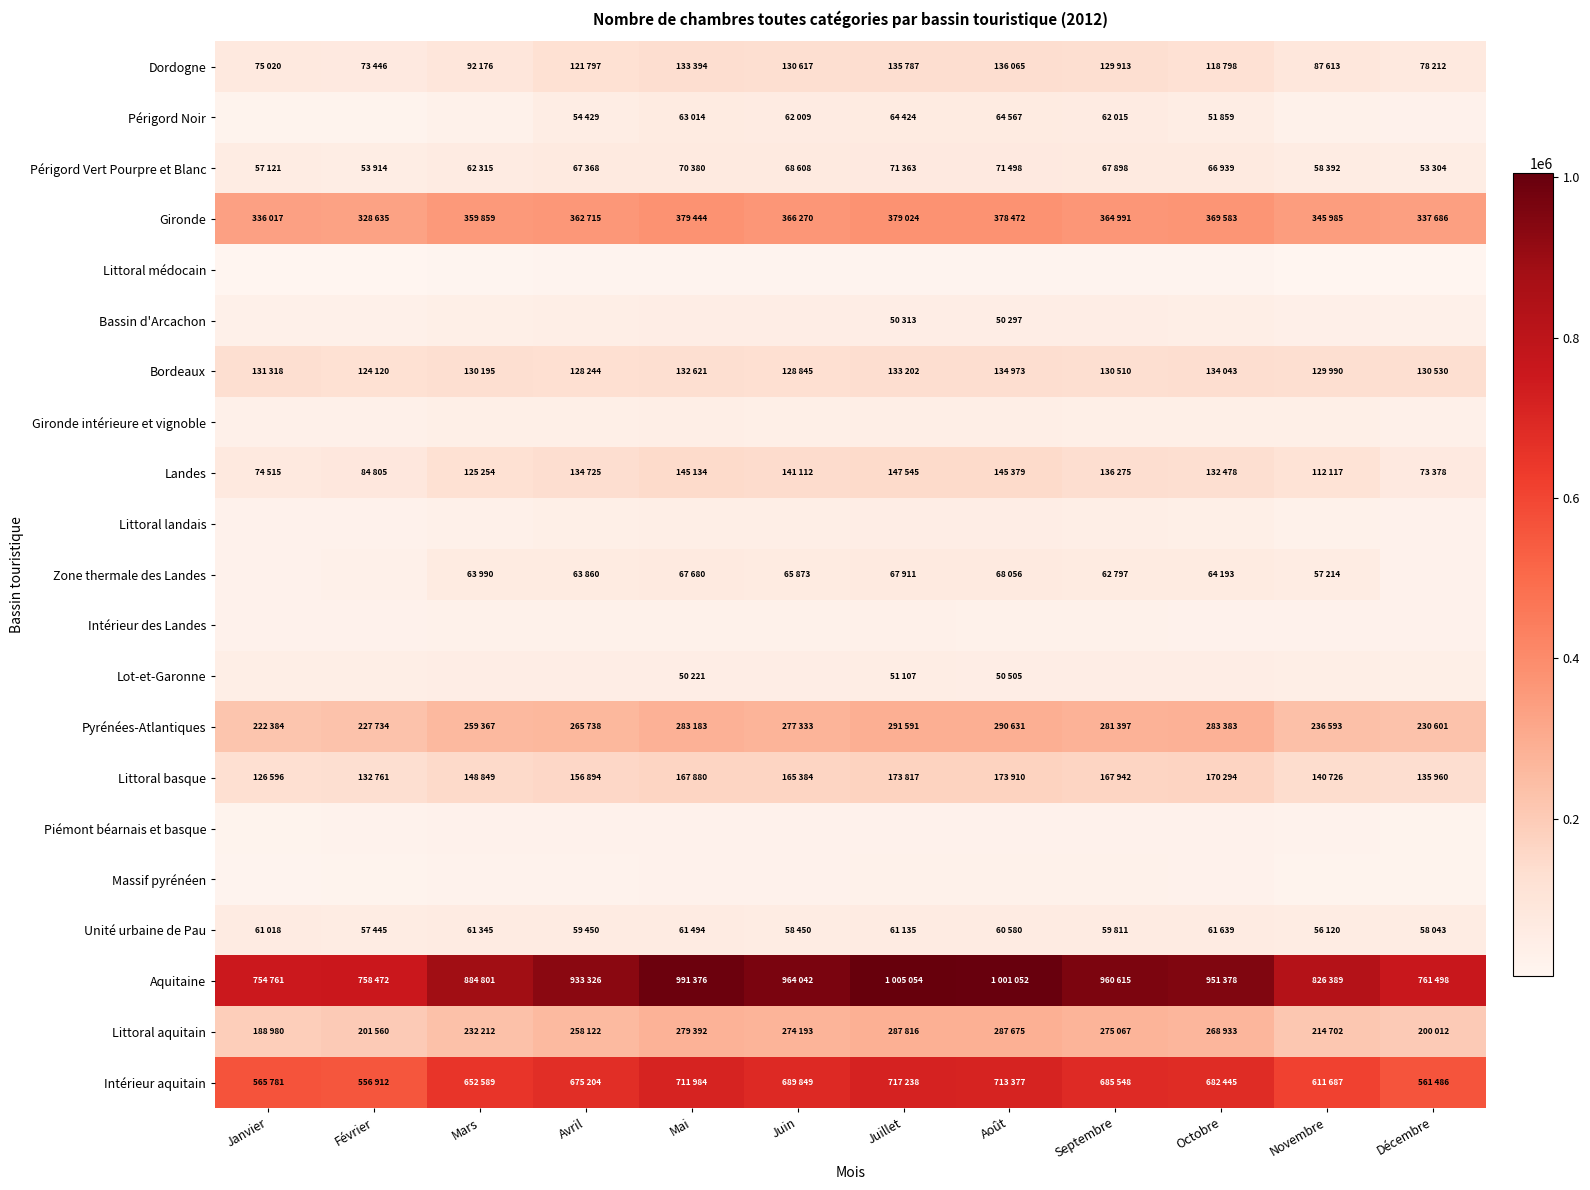

Reading left to right, transcribe all the data shown in this chart.

Dordogne: Janvier=75020	Février=73446	Mars=92176	Avril=121797	Mai=133394	Juin=130617	Juillet=135787	Août=136065	Septembre=129913	Octobre=118798	Novembre=87613	Décembre=78212
Périgord Noir: Janvier=17899	Février=19532	Mars=29861	Avril=54429	Mai=63014	Juin=62009	Juillet=64424	Août=64567	Septembre=62015	Octobre=51859	Novembre=29221	Décembre=24908
Périgord Vert Pourpre et Blanc: Janvier=57121	Février=53914	Mars=62315	Avril=67368	Mai=70380	Juin=68608	Juillet=71363	Août=71498	Septembre=67898	Octobre=66939	Novembre=58392	Décembre=53304
Gironde: Janvier=336017	Février=328635	Mars=359859	Avril=362715	Mai=379444	Juin=366270	Juillet=379024	Août=378472	Septembre=364991	Octobre=369583	Novembre=345985	Décembre=337686
Littoral médocain: Janvier=5128	Février=6680	Mars=10390	Avril=14246	Mai=15075	Juin=14946	Juillet=15638	Août=15638	Septembre=14104	Octobre=12081	Novembre=7195	Décembre=4090
Bassin d'Arcachon: Janvier=32850	Février=35273	Mars=40874	Avril=45025	Mai=49648	Juin=48450	Juillet=50313	Août=50297	Septembre=47767	Octobre=45480	Novembre=37928	Décembre=35294
Bordeaux: Janvier=131318	Février=124120	Mars=130195	Avril=128244	Mai=132621	Juin=128845	Juillet=133202	Août=134973	Septembre=130510	Octobre=134043	Novembre=129990	Décembre=130530
Gironde intérieure et vignoble: Janvier=31754	Février=33019	Mars=40016	Avril=42555	Mai=44266	Juin=43064	Juillet=44530	Août=44429	Septembre=41590	Octobre=42030	Novembre=39722	Décembre=34743
Landes: Janvier=74515	Février=84805	Mars=125254	Avril=134725	Mai=145134	Juin=141112	Juillet=147545	Août=145379	Septembre=136275	Octobre=132478	Novembre=112117	Décembre=73378
Littoral landais: Janvier=24406	Février=26846	Mars=32099	Avril=41957	Mai=46789	Juin=45413	Juillet=48048	Août=47830	Septembre=45254	Octobre=41078	Novembre=28853	Décembre=24668
Zone thermale des Landes: Janvier=24988	Février=31523	Mars=63990	Avril=63860	Mai=67680	Juin=65873	Juillet=67911	Août=68056	Septembre=62797	Octobre=64193	Novembre=57214	Décembre=25013
Intérieur des Landes: Janvier=25121	Février=26436	Mars=29165	Avril=28908	Mai=30665	Juin=29826	Juillet=31586	Août=29493	Septembre=28224	Octobre=27207	Novembre=26050	Décembre=23697
Lot-et-Garonne: Janvier=46825	Février=43852	Mars=48145	Avril=48351	Mai=50221	Juin=48710	Juillet=51107	Août=50505	Septembre=48039	Octobre=47136	Novembre=44081	Décembre=41621
Pyrénées-Atlantiques: Janvier=222384	Février=227734	Mars=259367	Avril=265738	Mai=283183	Juin=277333	Juillet=291591	Août=290631	Septembre=281397	Octobre=283383	Novembre=236593	Décembre=230601
Littoral basque: Janvier=126596	Février=132761	Mars=148849	Avril=156894	Mai=167880	Juin=165384	Juillet=173817	Août=173910	Septembre=167942	Octobre=170294	Novembre=140726	Décembre=135960
Piémont béarnais et basque: Janvier=19558	Février=20690	Mars=25905	Avril=25937	Mai=27112	Juin=25601	Juillet=26837	Août=26208	Septembre=25318	Octobre=25522	Novembre=22981	Décembre=19090
Massif pyrénéen: Janvier=14832	Février=16474	Mars=22864	Avril=23085	Mai=26305	Juin=27520	Juillet=29398	Août=29559	Septembre=27906	Octobre=25530	Novembre=16766	Décembre=17164
Unité urbaine de Pau: Janvier=61018	Février=57445	Mars=61345	Avril=59450	Mai=61494	Juin=58450	Juillet=61135	Août=60580	Septembre=59811	Octobre=61639	Novembre=56120	Décembre=58043
Aquitaine: Janvier=754761	Février=758472	Mars=884801	Avril=933326	Mai=991376	Juin=964042	Juillet=1005054	Août=1001052	Septembre=960615	Octobre=951378	Novembre=826389	Décembre=761498
Littoral aquitain: Janvier=188980	Février=201560	Mars=232212	Avril=258122	Mai=279392	Juin=274193	Juillet=287816	Août=287675	Septembre=275067	Octobre=268933	Novembre=214702	Décembre=200012
Intérieur aquitain: Janvier=565781	Février=556912	Mars=652589	Avril=675204	Mai=711984	Juin=689849	Juillet=717238	Août=713377	Septembre=685548	Octobre=682445	Novembre=611687	Décembre=561486